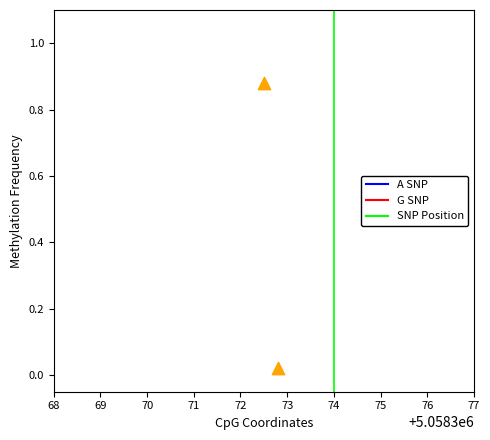

What is the average Y value?

0.5